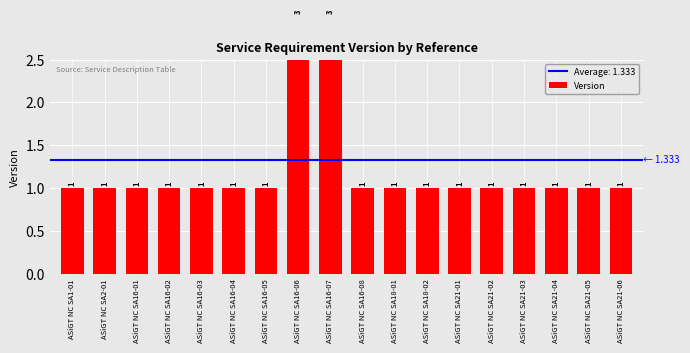

How many values exceed 1?

2